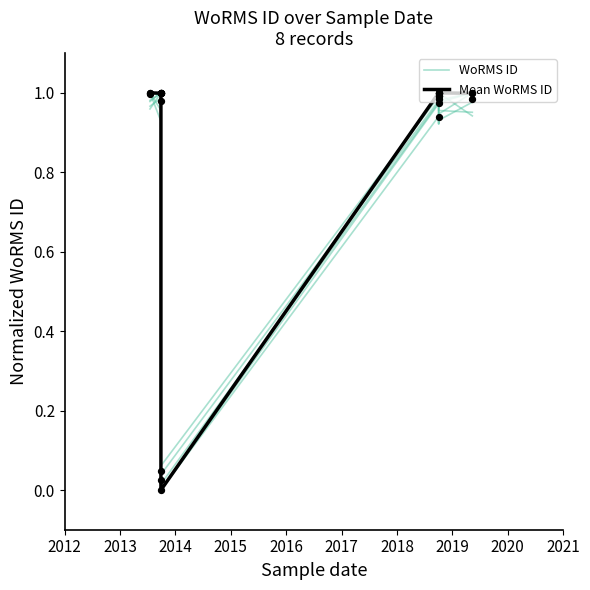

Is the value of Mean WoRMS ID at 2016 greater than the value of WoRMS ID at 2019?

No